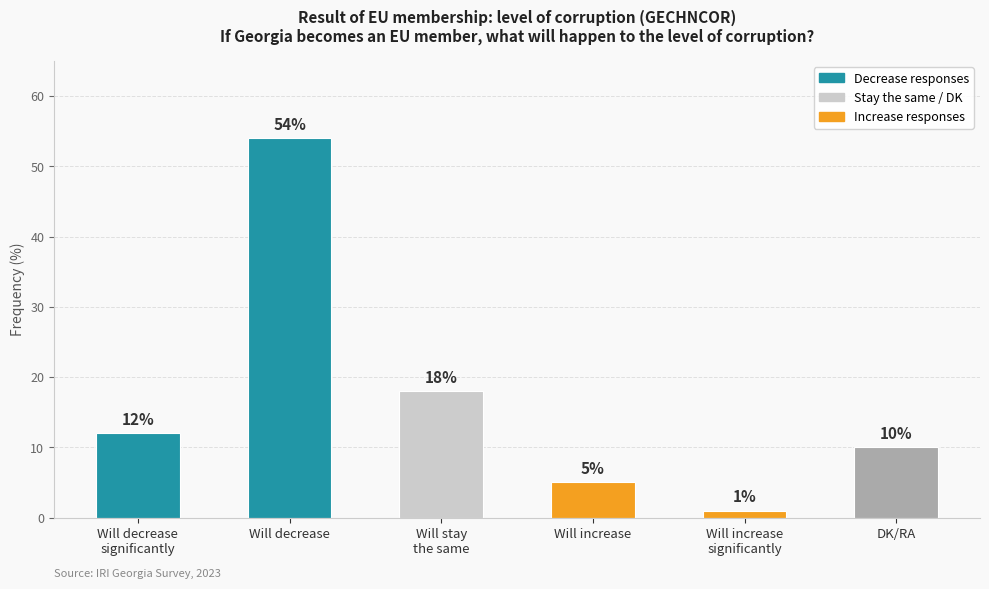

What is the smallest value displayed?

1